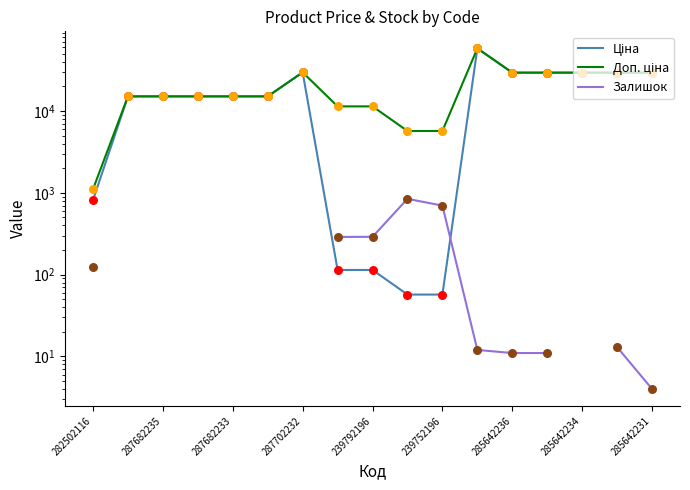

Is the value of Доп. ціна at 239752196 greater than the value of Залишок at 10?

Yes